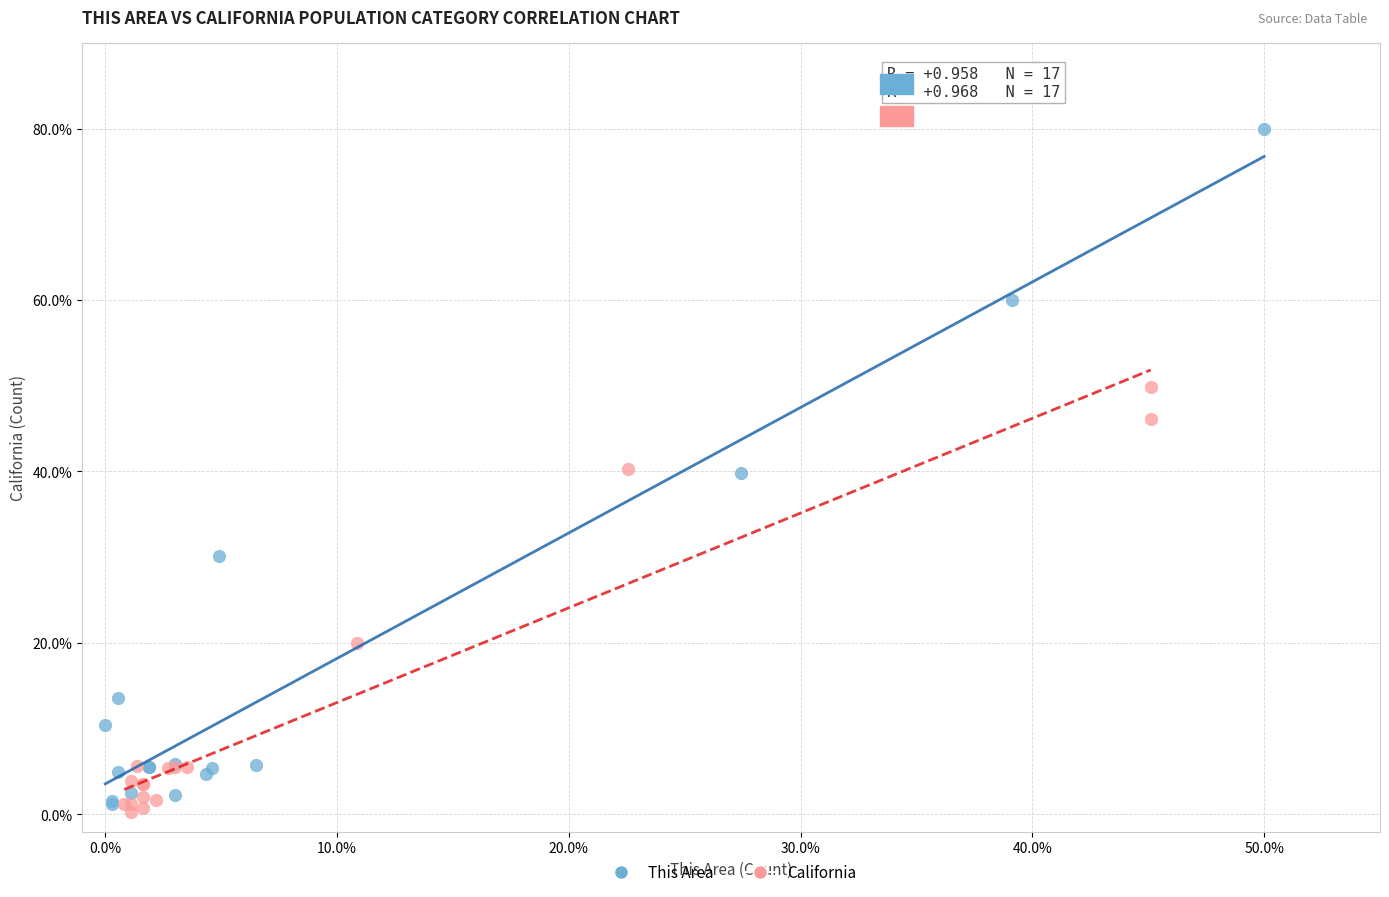

Which series contains the lowest Y value?

California